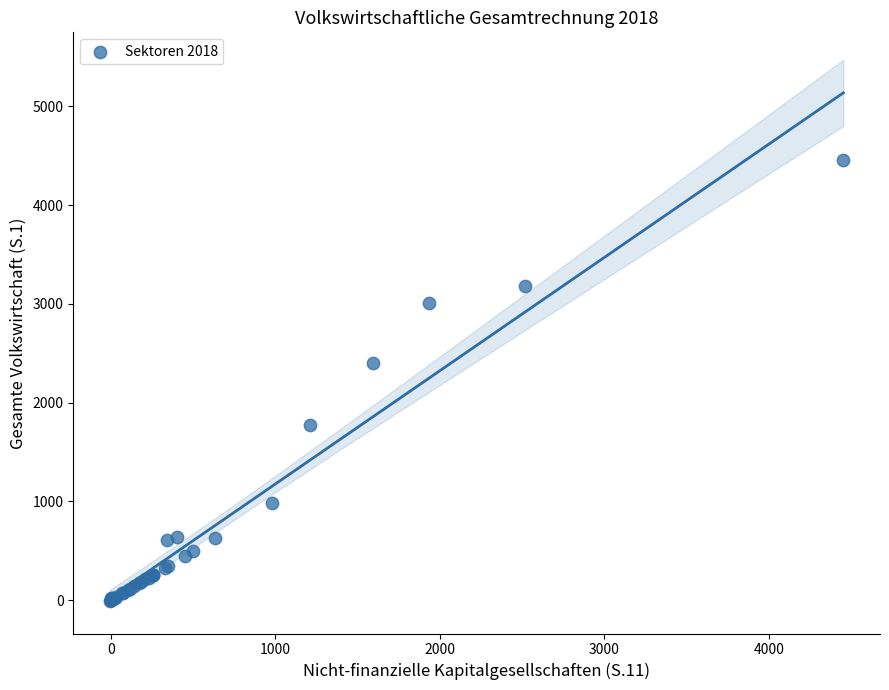

What Y value in the scatter plot is closest to 2224?

2403.6